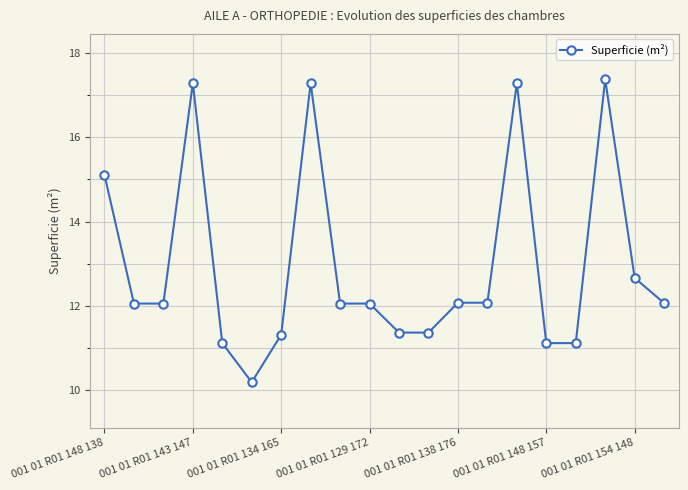

What is the value of the 3rd point from the left?

12.1